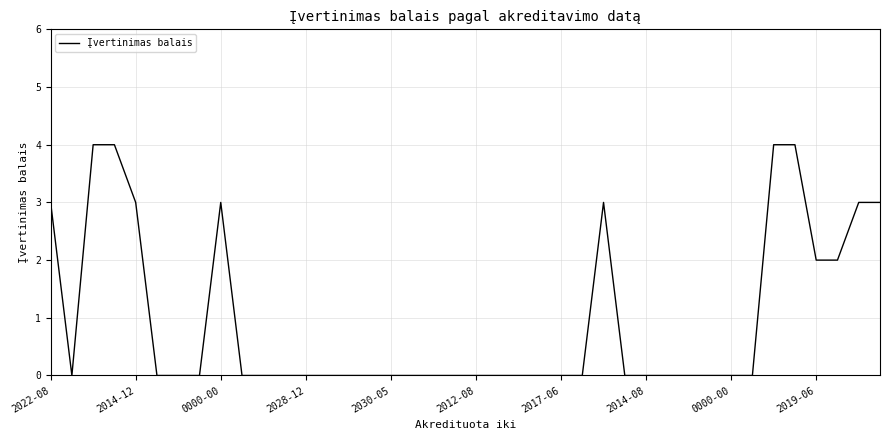

Count the values in the range 0 to 3.

36